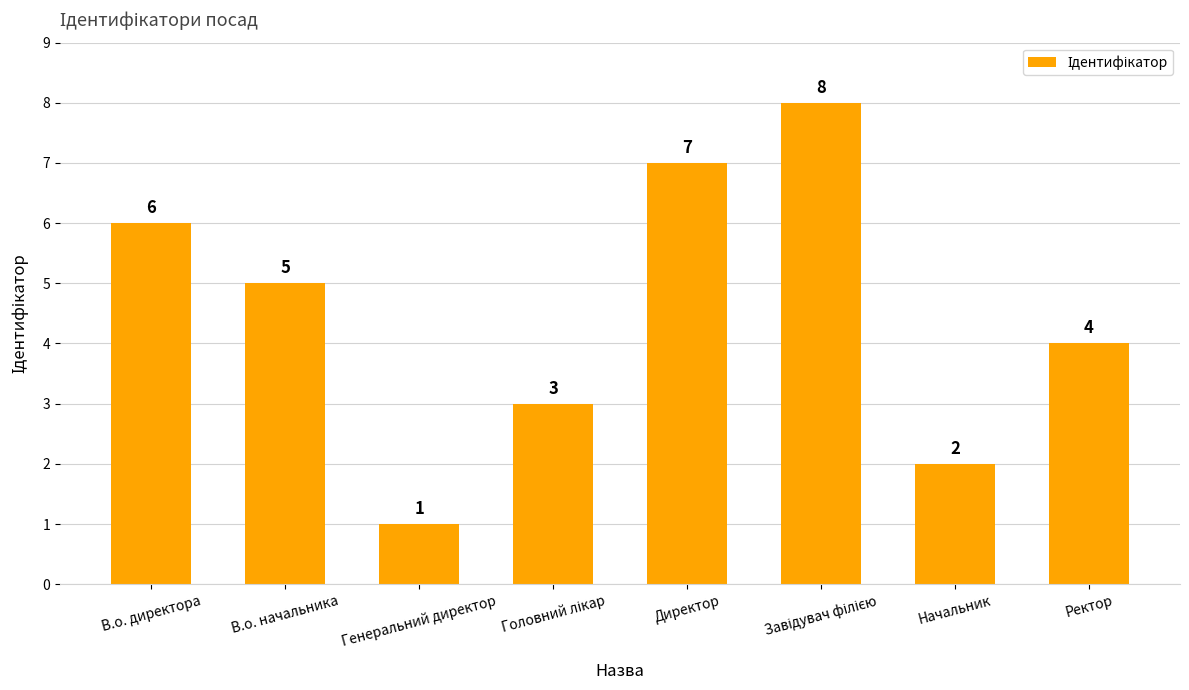

How many data points are less than 5?

4